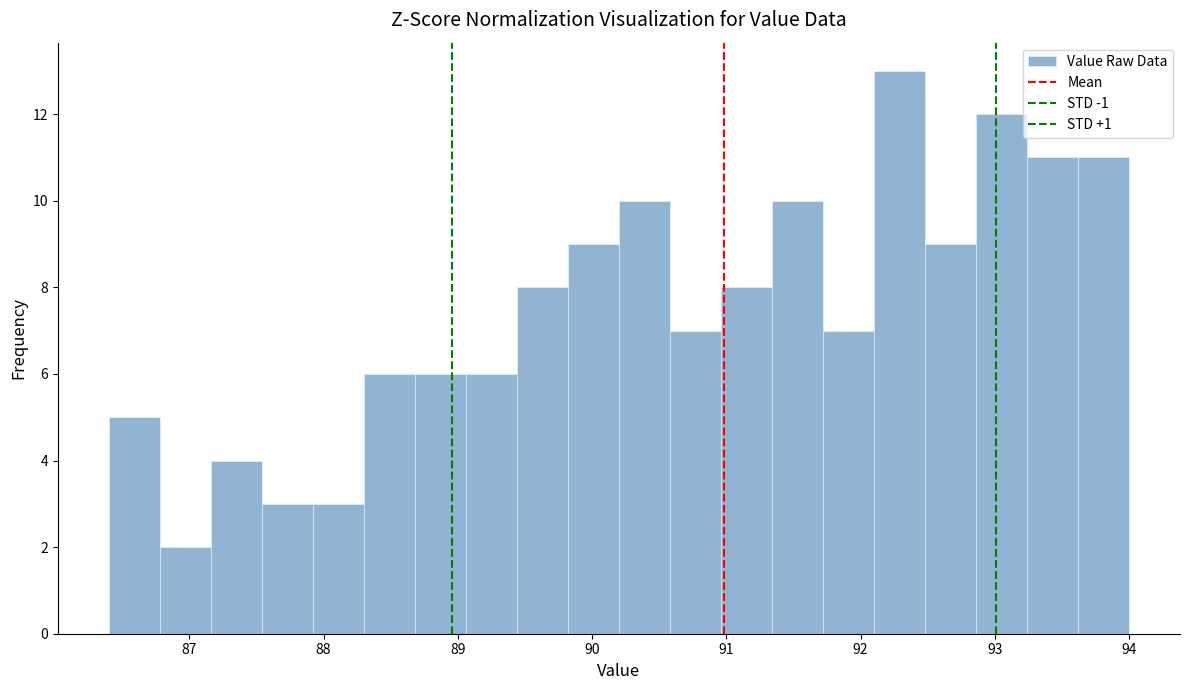

Read against the x-axis, roughly where is the centre of the tallest bar?

92.3